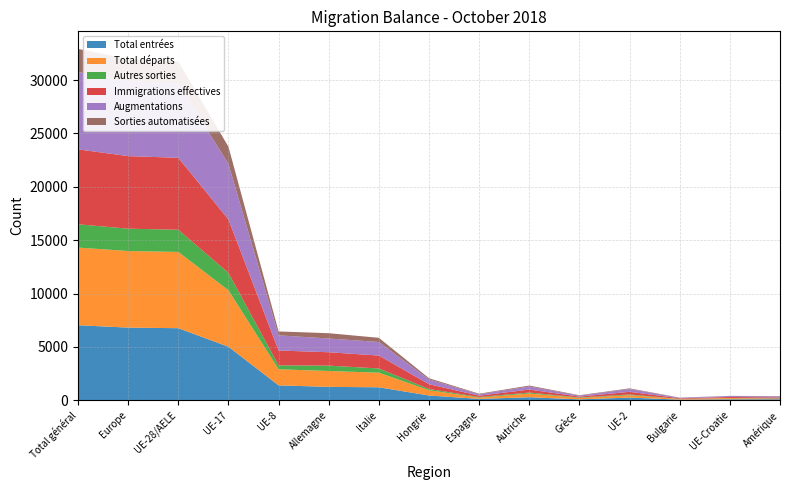

Reading left to right, list all the values displayed in this chart.

Total entrées: 7028	6806	6751	5012	1393	1254	1213	445	126	282	82	250	54	90	91
Total départs: 7277	7176	7144	5292	1507	1486	1369	497	121	349	135	227	61	113	37
Autres sorties: 2182	2095	2078	1630	369	504	393	114	54	89	40	63	13	12	40
Immigrations effectives: 7020	6798	6743	5006	1392	1254	1212	445	126	282	82	249	53	90	91
Augmentations: 7251	7029	6974	5196	1421	1286	1271	451	129	287	91	259	54	92	91
Sorties automatisées: 2162	2075	2058	1615	365	497	391	112	54	88	39	63	13	11	40